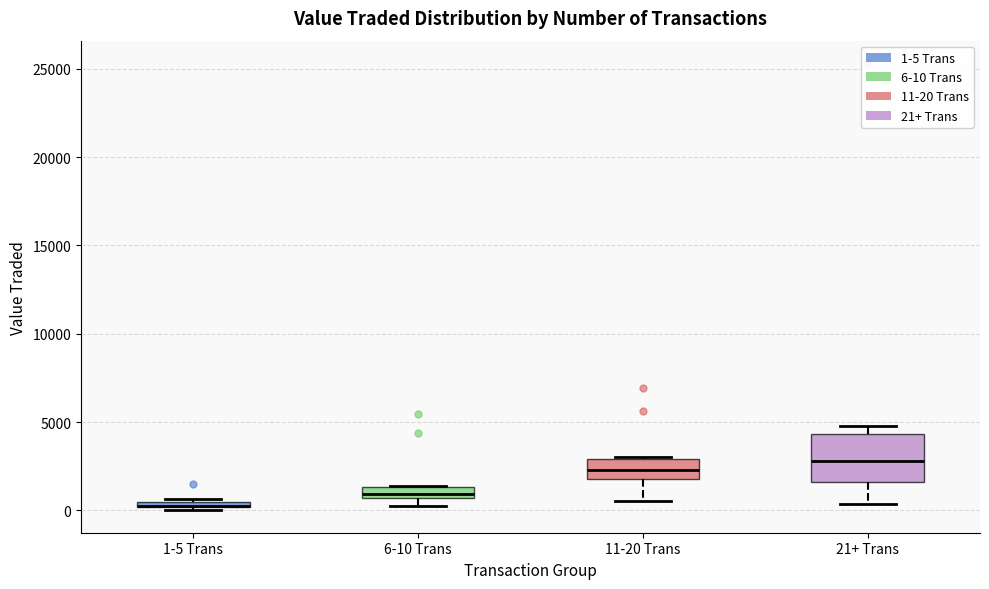

Where is the lower edge of the box for 1-5 Trans on the y-axis? The values are not printed on the chart, so give them approximately, as read against the axis.

0